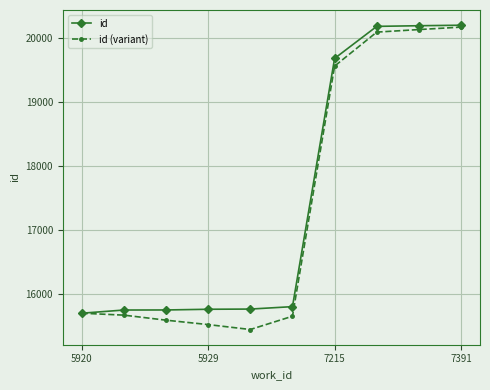

What is the value of the id point at the 4th from the left?

15759